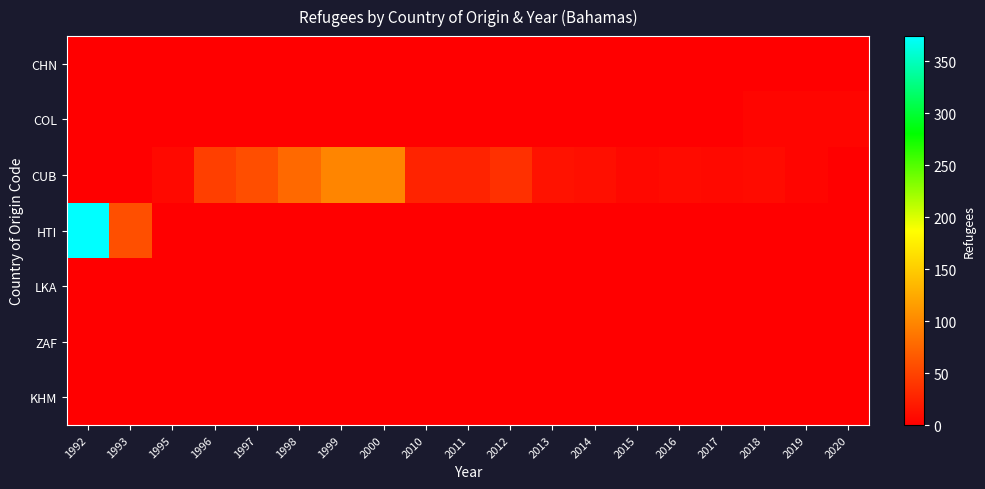

At which category is the sum across all series the highest?

1992